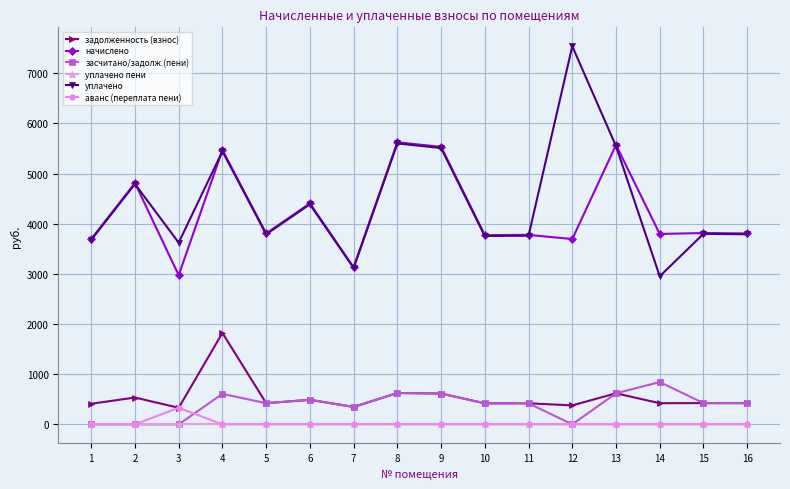

How many lines are shown in the chart?

6